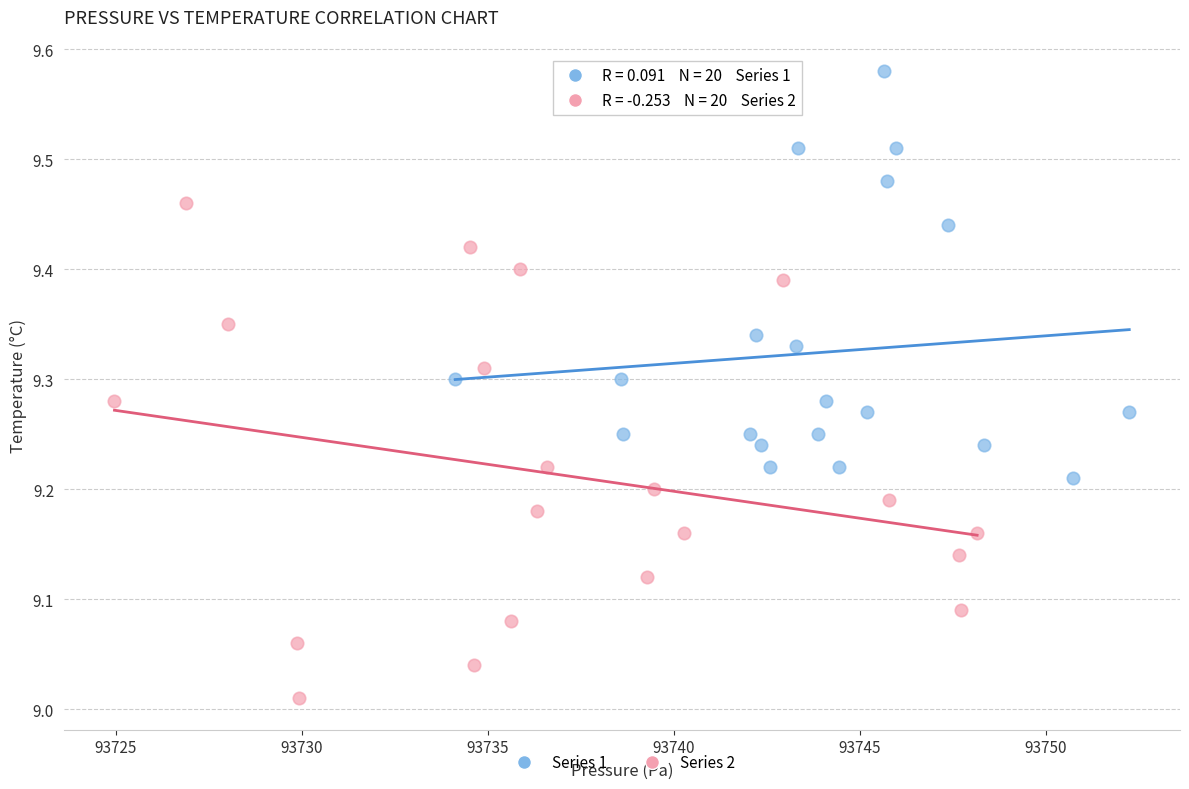

Which series contains the lowest Y value?

Series 2